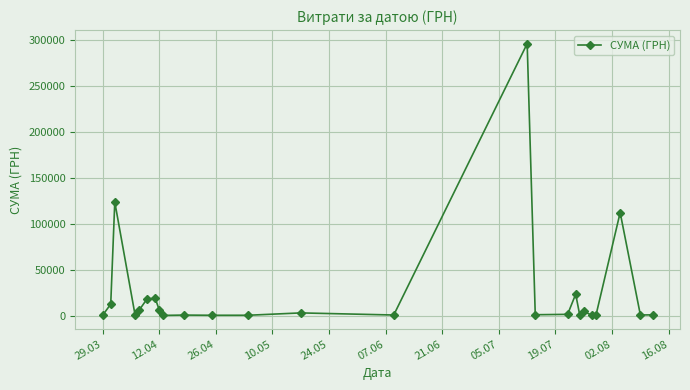

What is the sum of all values?

630977.9